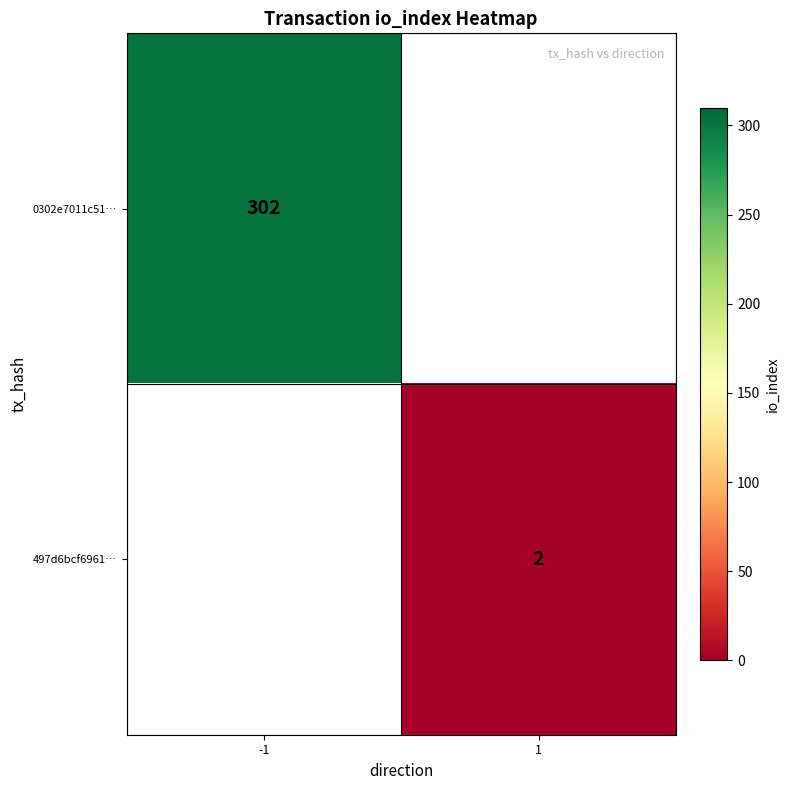

Count the number of data series in this chart.

2